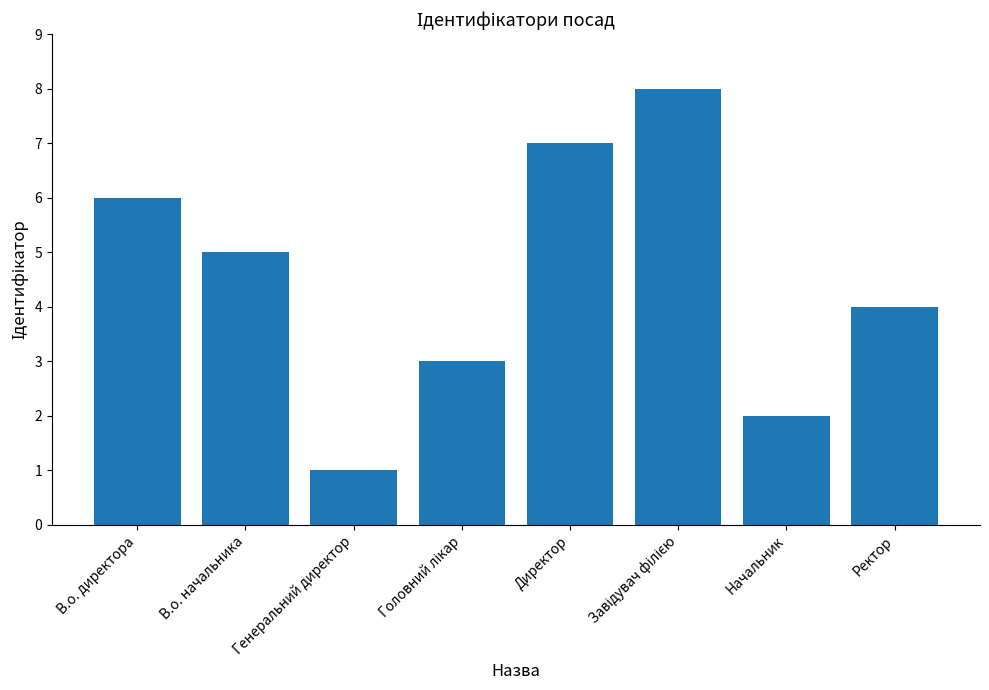

True or false: the data shows 4 at В.о. директора.

False